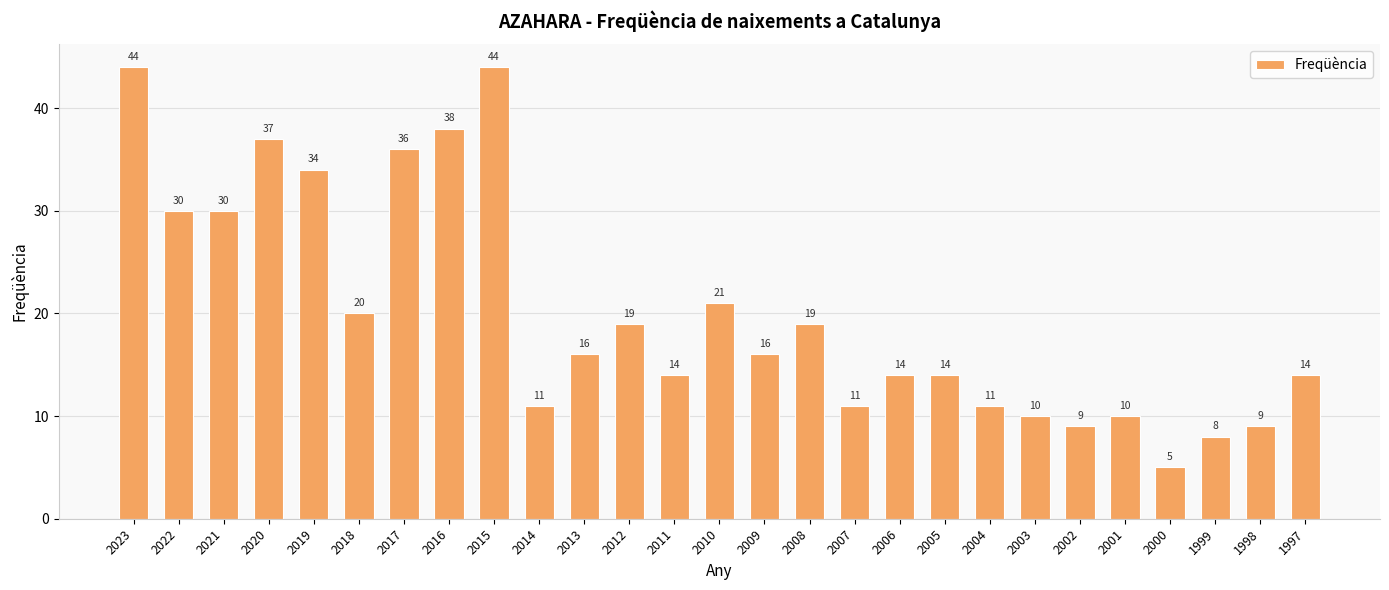

What is the smallest value displayed?

5